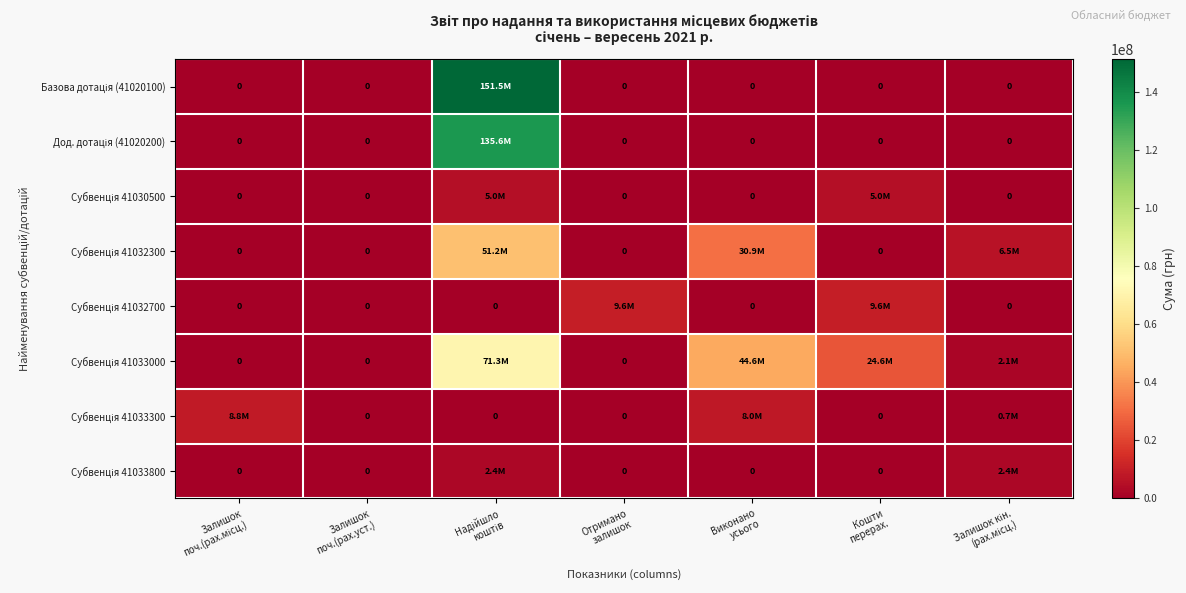

Where is Базова дотація (41020100) nearest to the value 75732300?

Залишок поч.(рах.місц.)